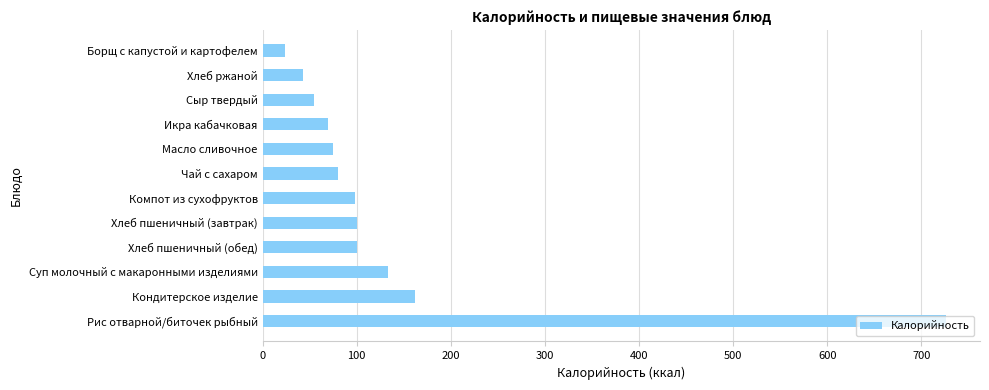

What is the difference between the maximum and minimum values?

702.4